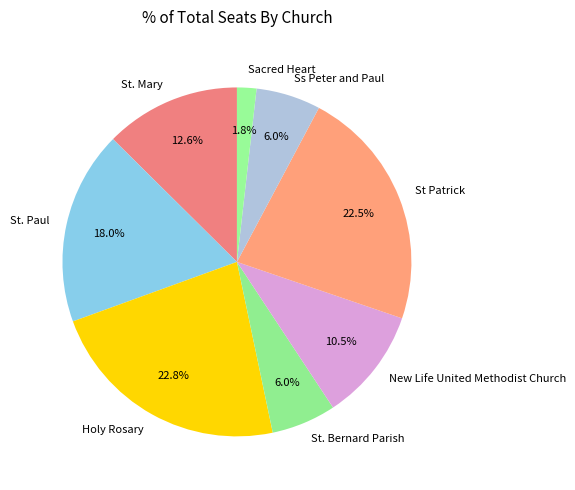

Which category has the smallest portion of the pie?

Sacred Heart